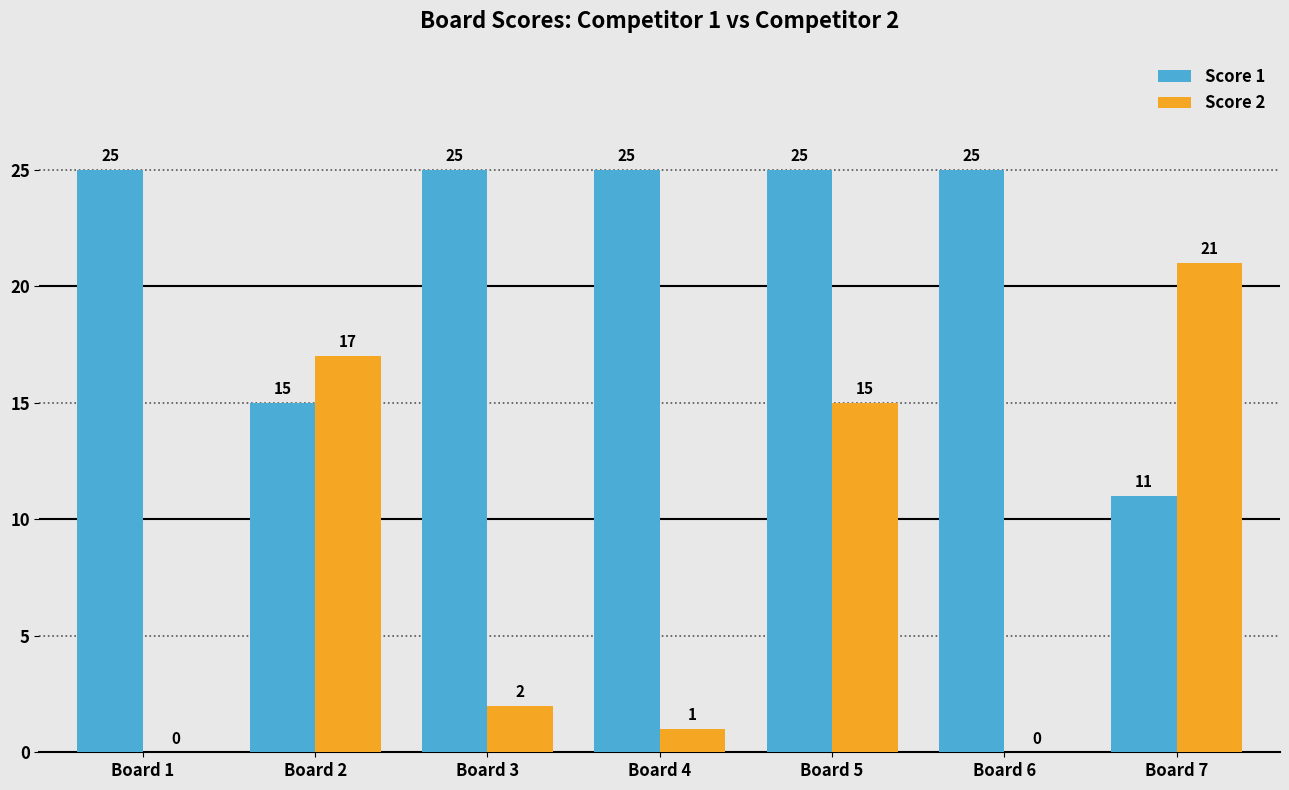

Which series has the largest total across all categories?

Score 1